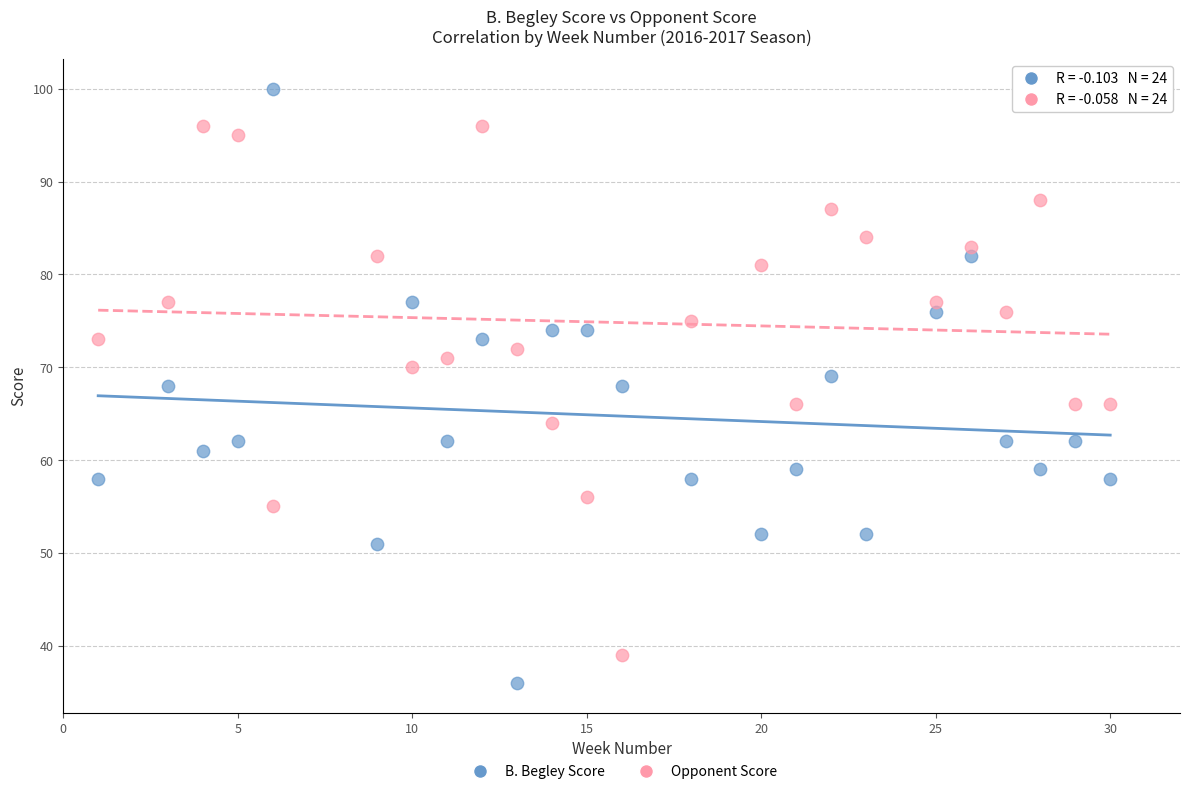

Across all data points, what is the range of X values (max minus min)?

29